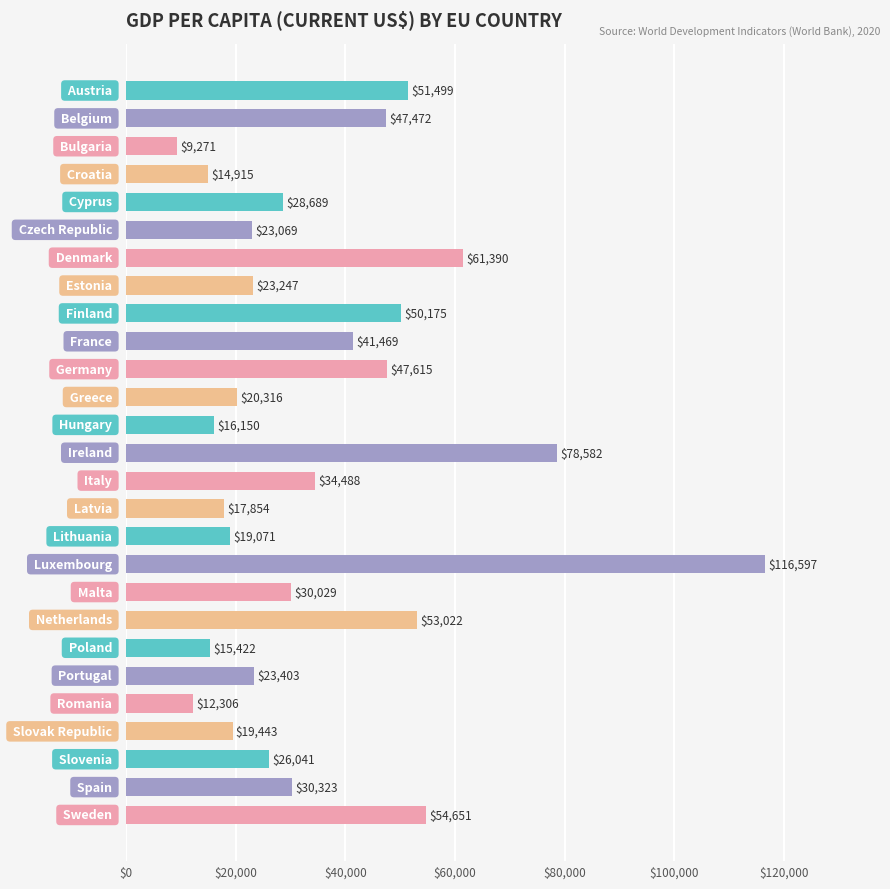

What is the difference between the second highest and second lowest values?

66276